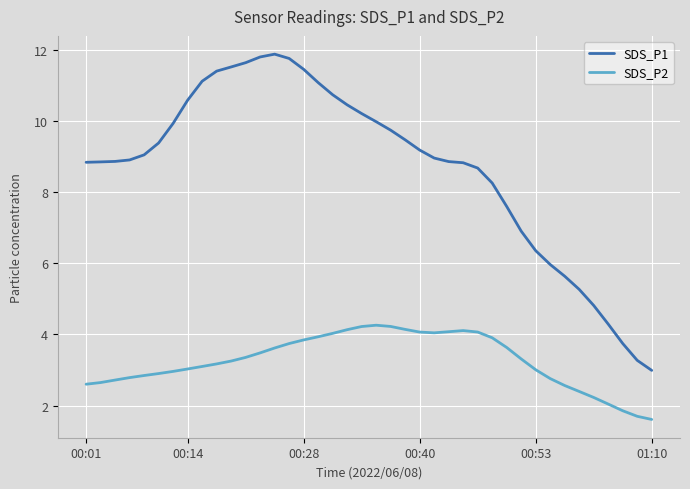

Count the number of data series in this chart.

2